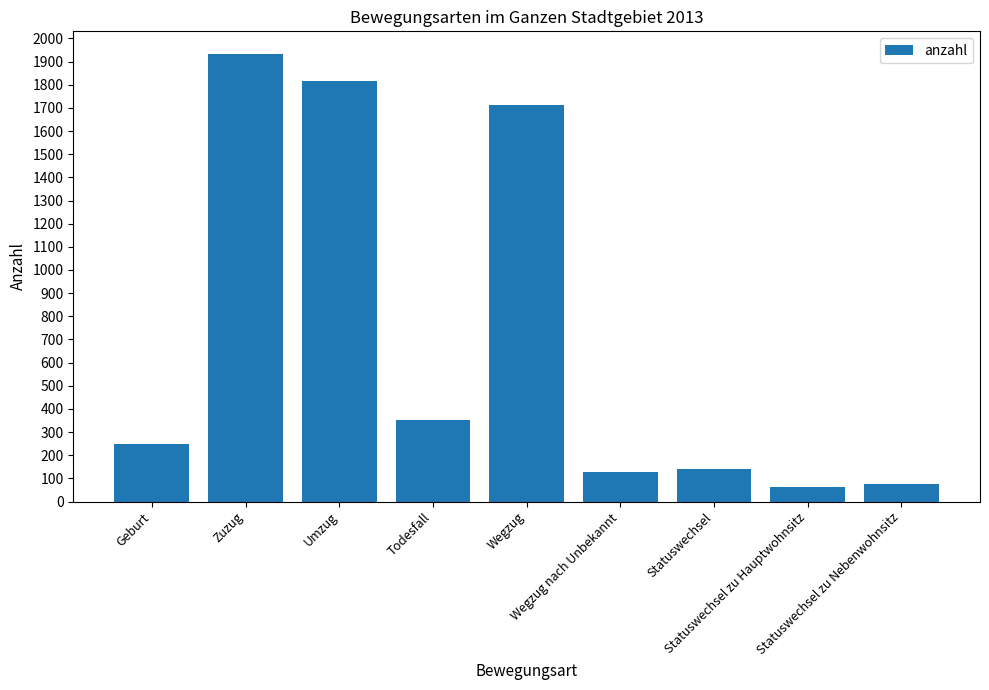

How many values are below 247?

4